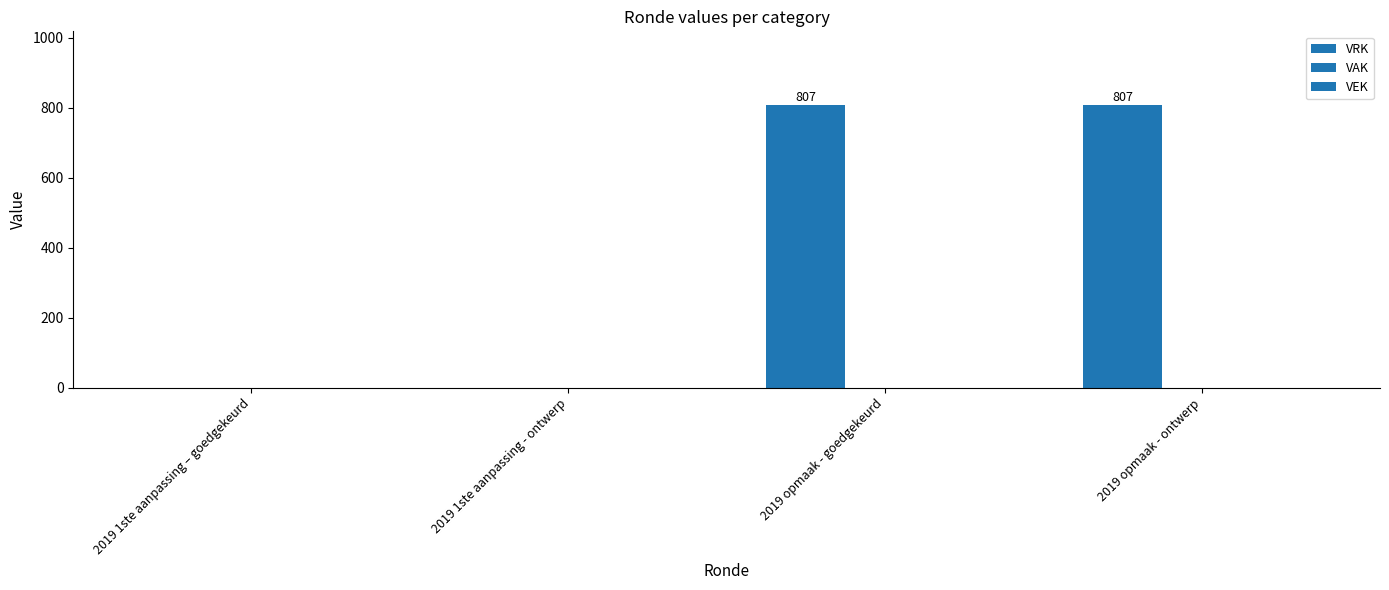

Reading left to right, transcribe all the data shown in this chart.

VRK: 0	0	807	807
VAK: 0	0	0	0
VEK: 0	0	0	0